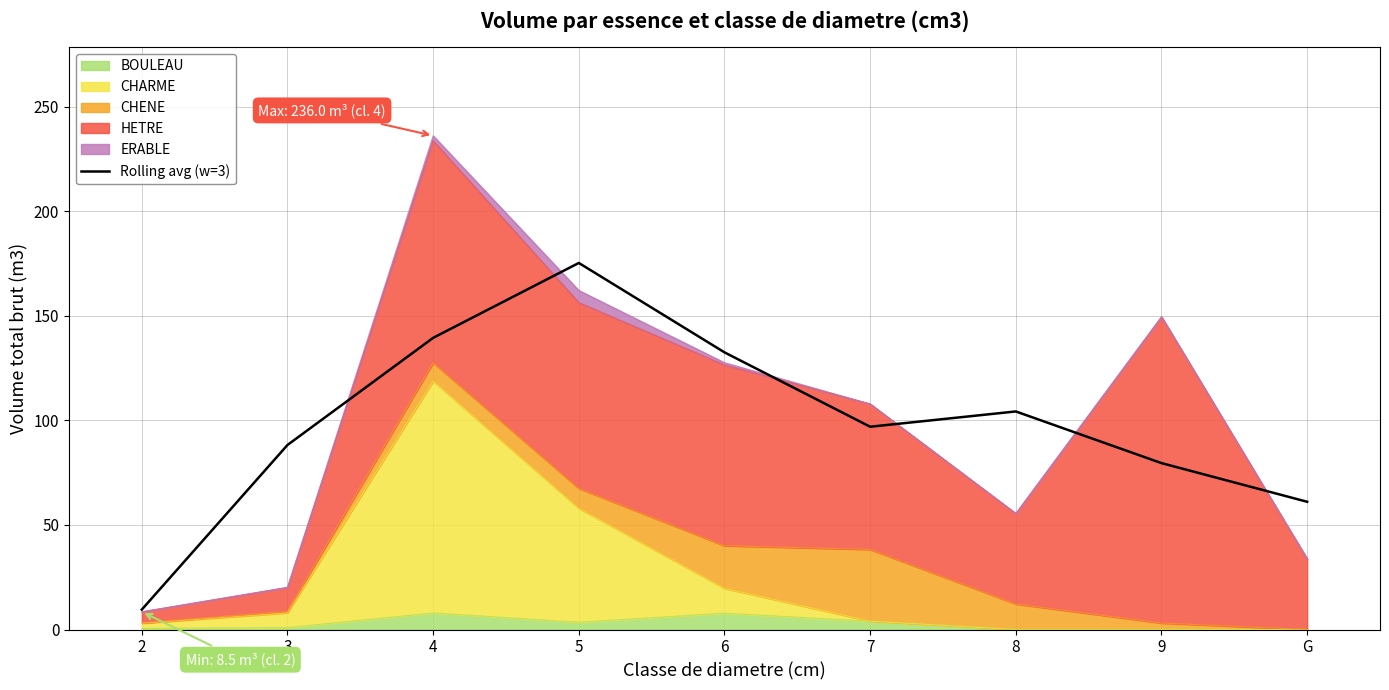

How many interior local peaks (higher than both neighbors) does the data have?

2